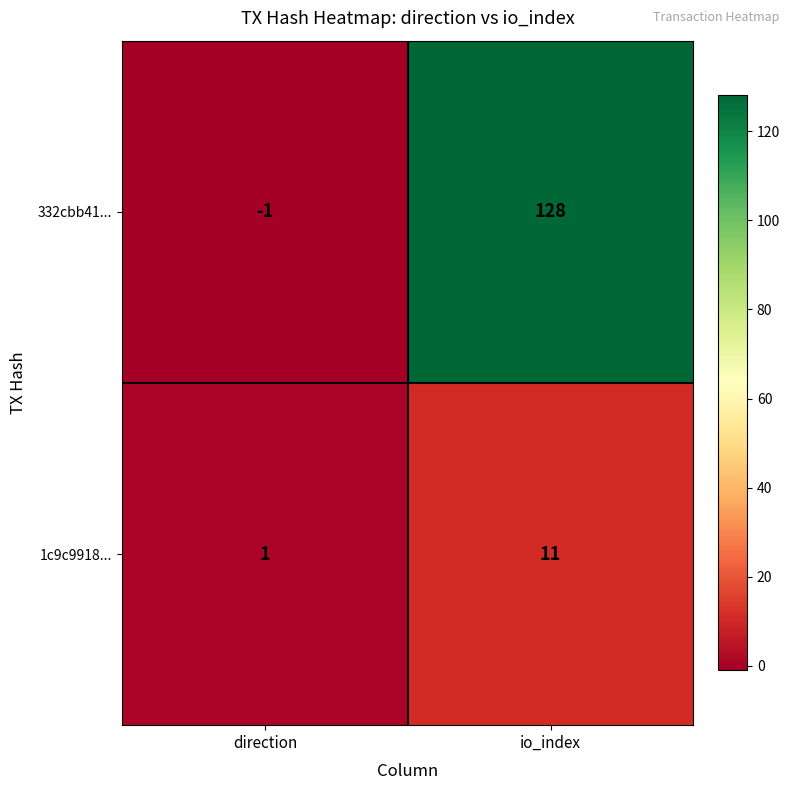

At how many categories does at least one series exceed 126?

1